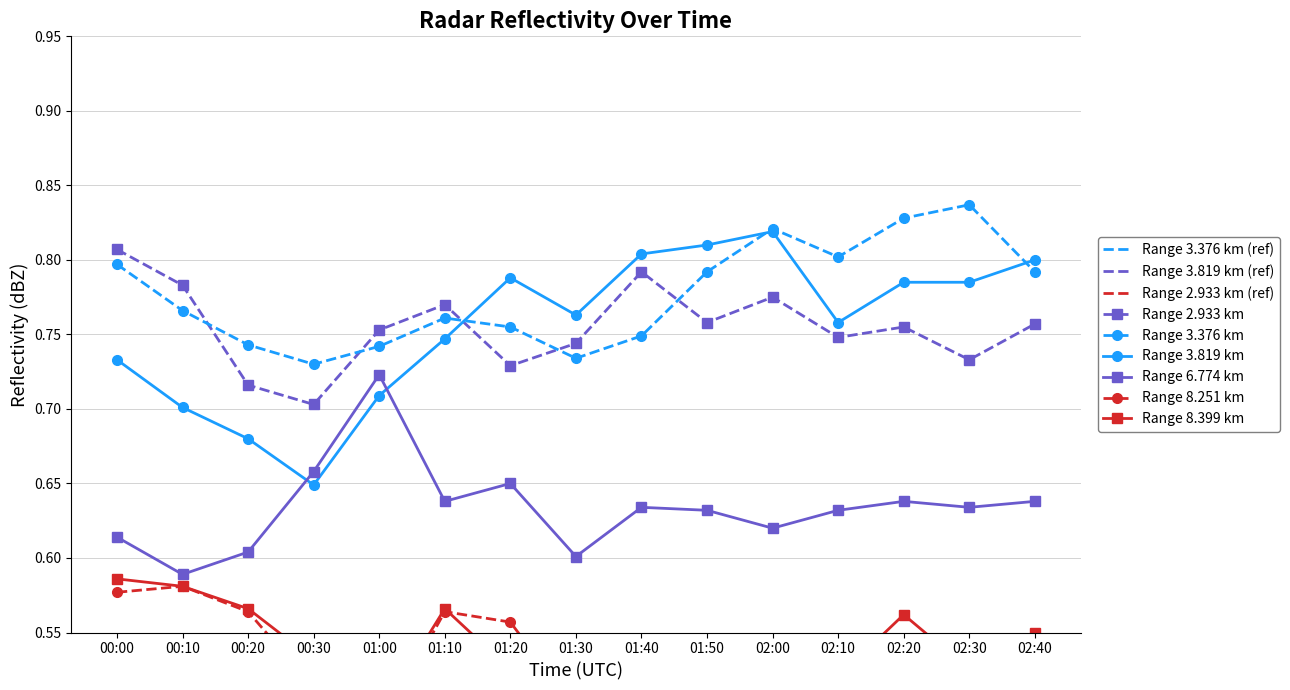

At 01:20, list the series in order from smallest to largest.

8.399, 8.251, 6.774, 2.933, 3.376, 3.819